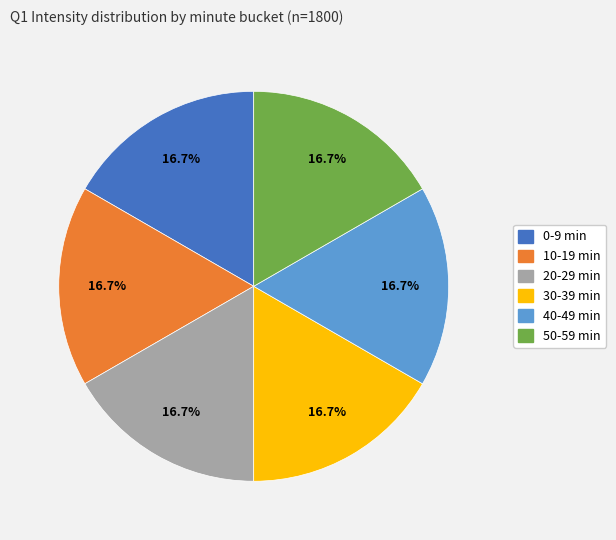

To the nearest percent, what is the difference between the largest and smallest slice percentages?

0%